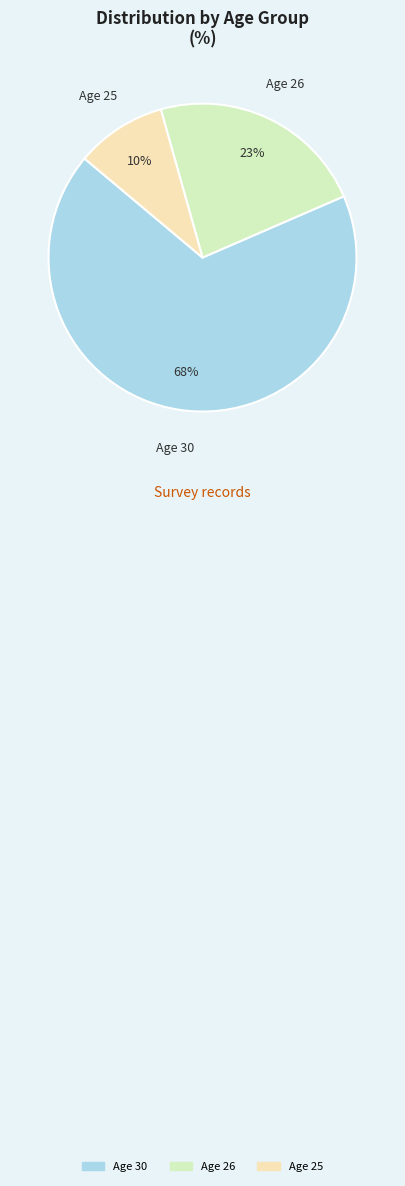

Which slice represents more than half of the pie?

Age 30